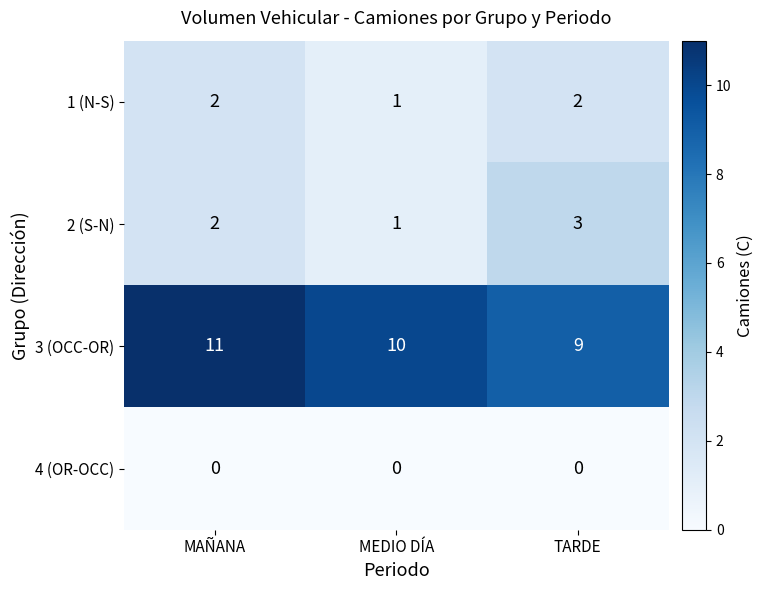

The 3 (OCC-OR) series shows 14 at MEDIO DÍA. True or false?

False